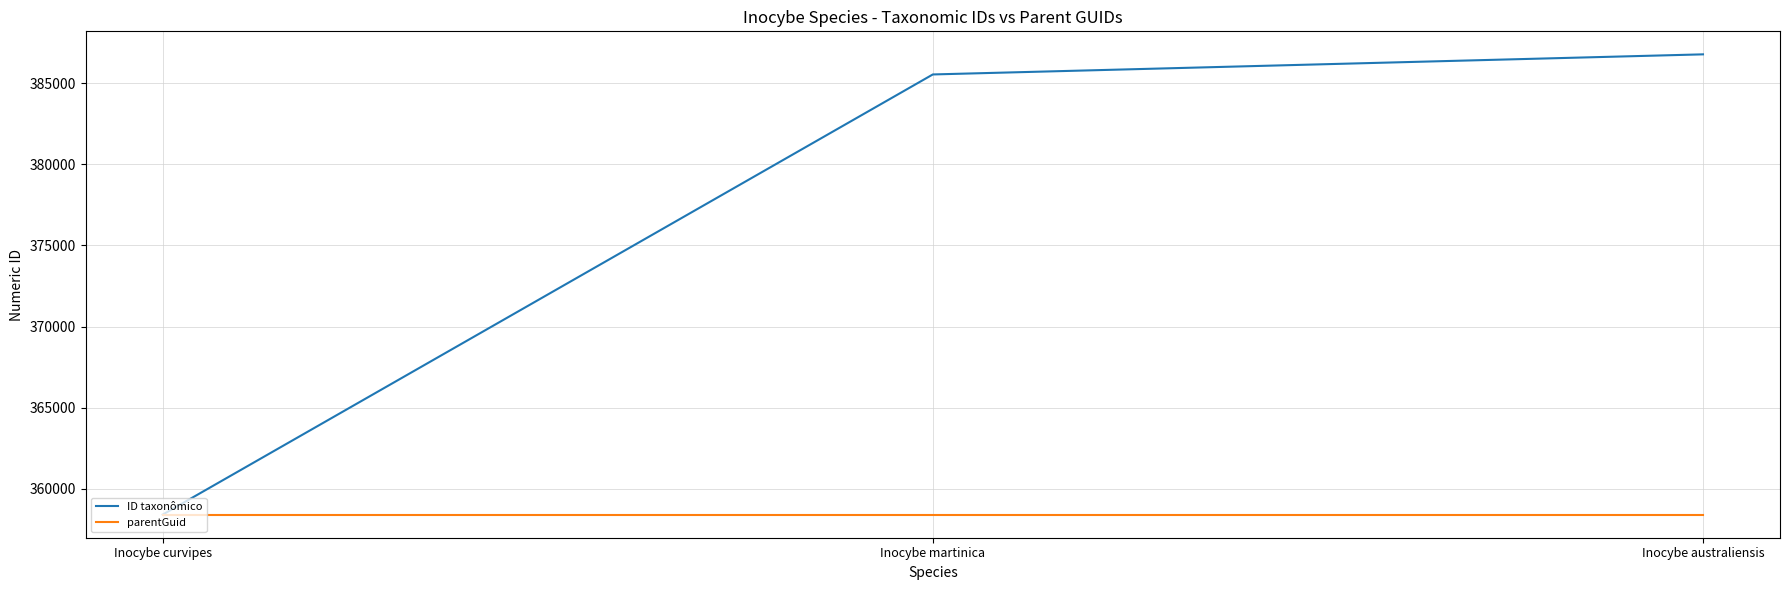

Is it true that parentGuid equals 617565 at Inocybe curvipes?

False